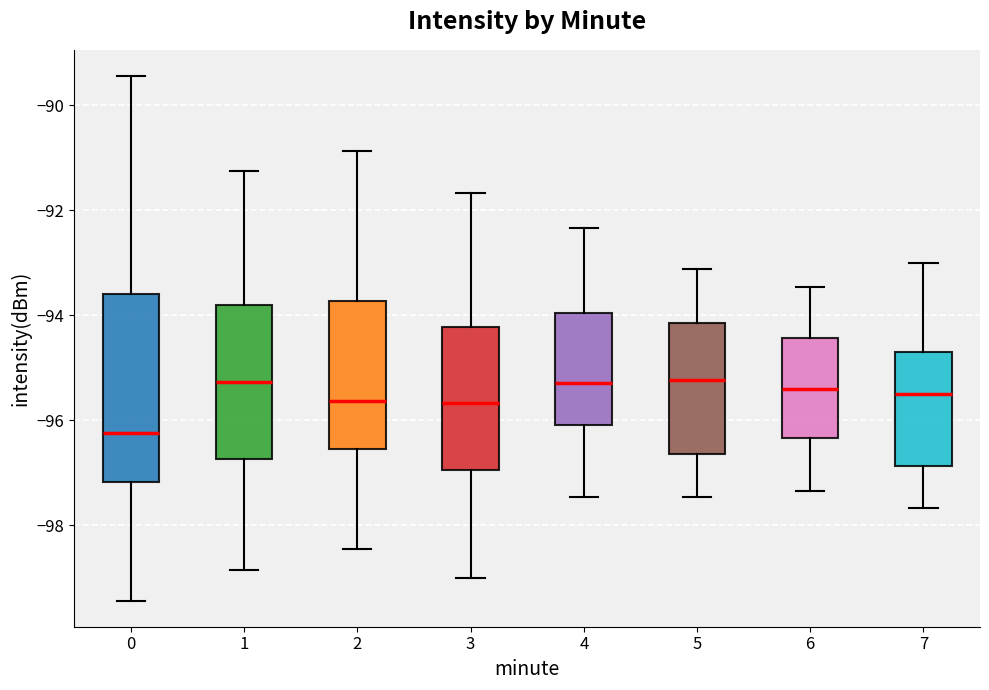

Reading left to right, transcribe this box plot: for each box, give where its median line is, the range the box spans, and where its two whiskers end, as read against the y-axis. The values are not printed on the chart, so give them approximately, as read against the axis.

0: median -96.2, box -97.2 to -93.6, whiskers -99.4 to -89.4
1: median -95.2, box -96.8 to -93.8, whiskers -98.8 to -91.2
2: median -95.6, box -96.6 to -93.8, whiskers -98.4 to -90.8
3: median -95.6, box -97.0 to -94.2, whiskers -99.0 to -91.6
4: median -95.2, box -96.0 to -94.0, whiskers -97.4 to -92.4
5: median -95.2, box -96.6 to -94.2, whiskers -97.4 to -93.2
6: median -95.4, box -96.4 to -94.4, whiskers -97.4 to -93.4
7: median -95.6, box -96.8 to -94.6, whiskers -97.6 to -93.0